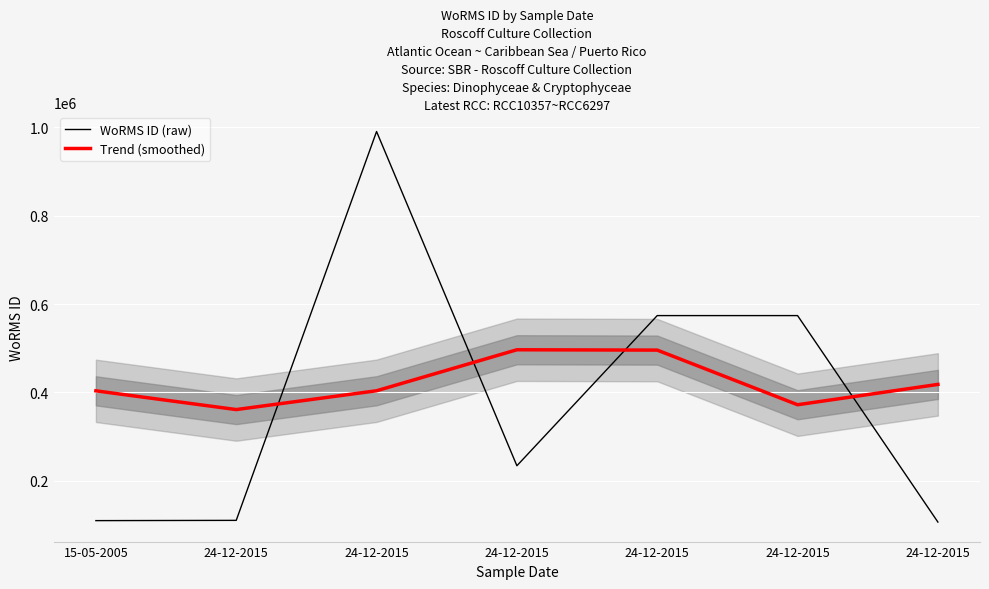

List the labels in order of WoRMS ID (raw) value, smallest first.

24-12-2015, 15-05-2005, 24-12-2015, 24-12-2015, 24-12-2015, 24-12-2015, 24-12-2015